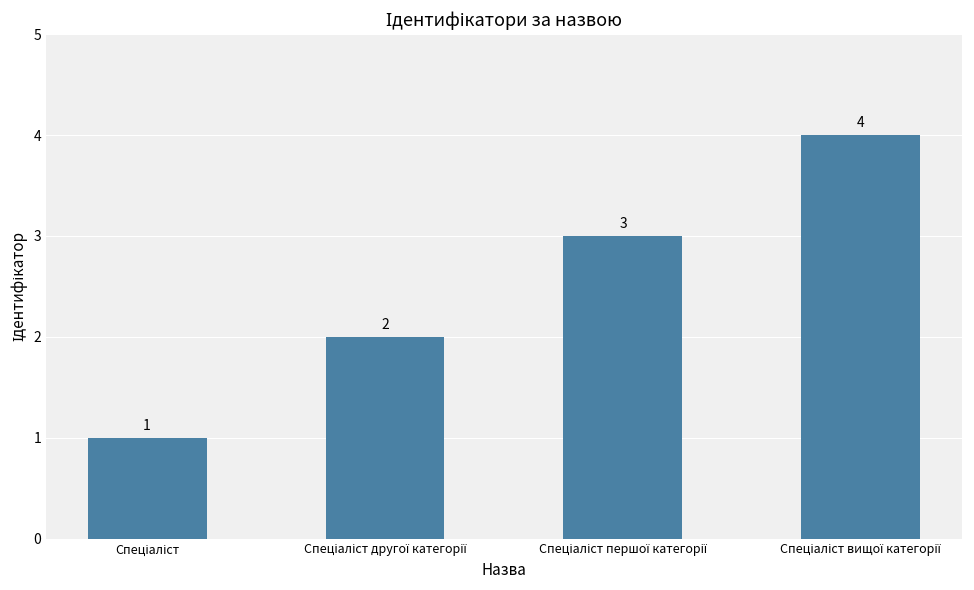

Count the values in the range 2 to 4.

3